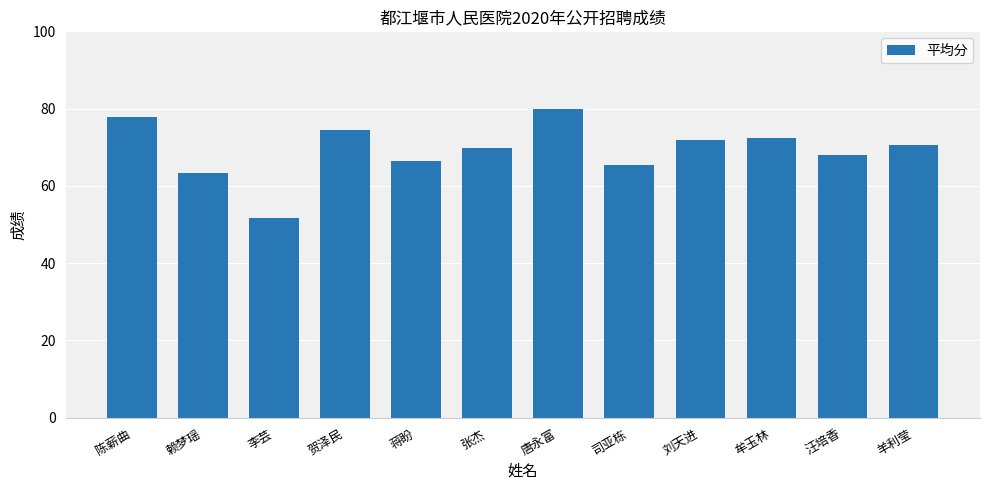

How many categories are shown in the chart?

12